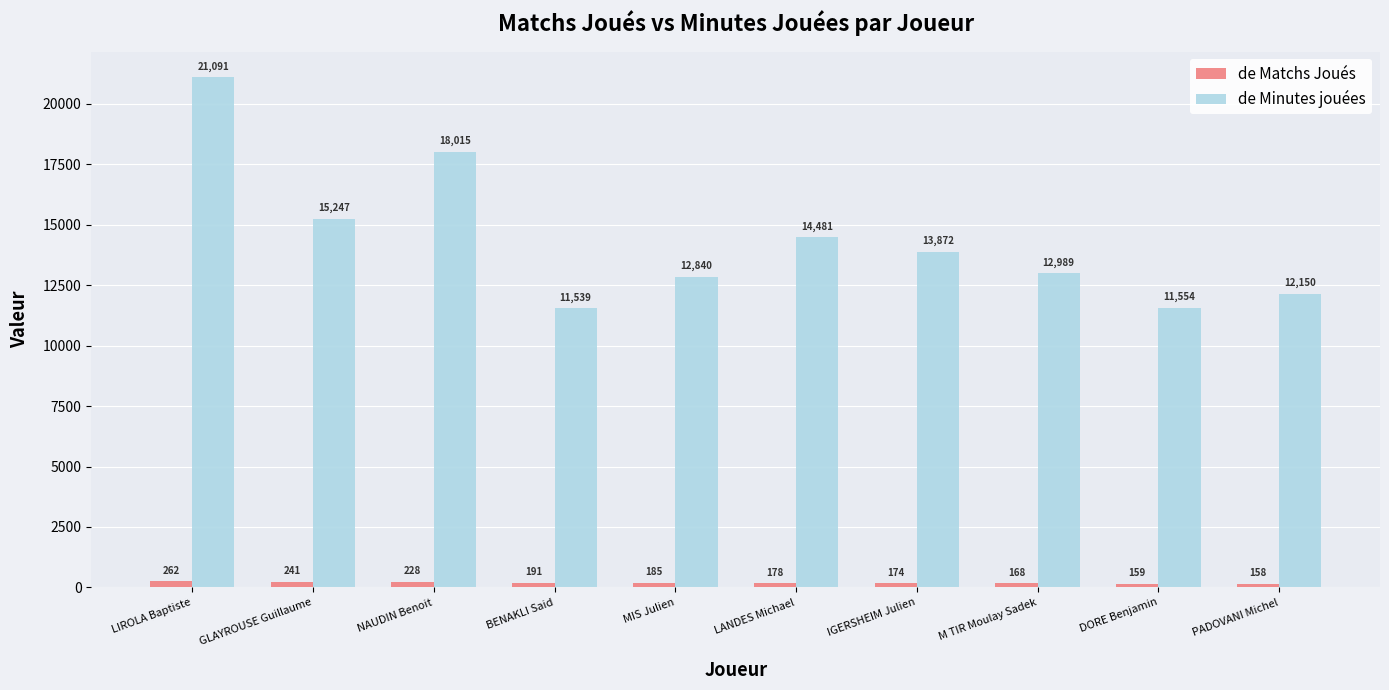

What is the difference between the second highest and minimum values in the de Matchs Joués series?

83